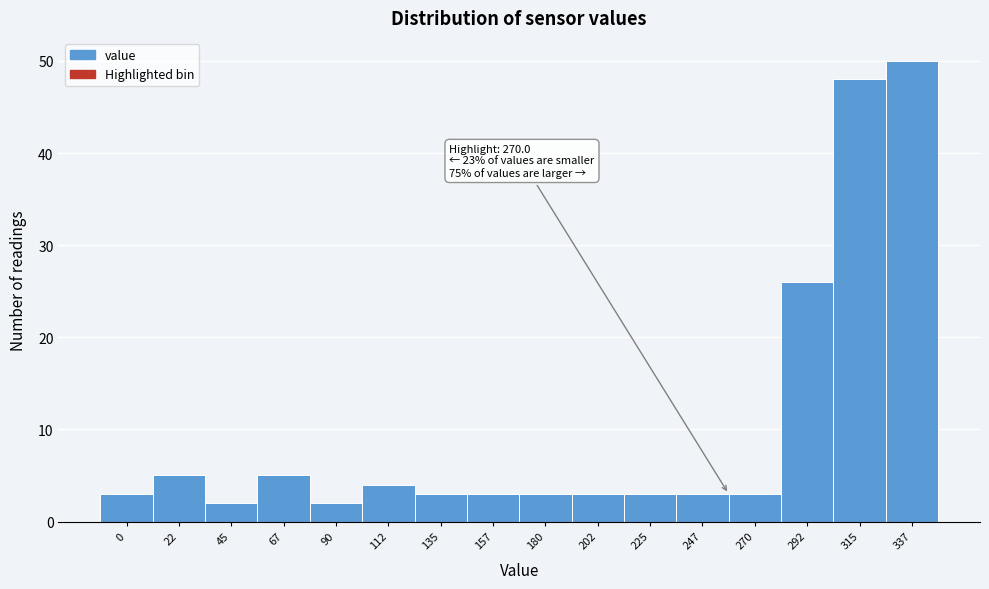

Reading left to right, what are all the values shown in this chart?

3	5	2	5	2	4	3	3	3	3	3	3	3	26	48	50